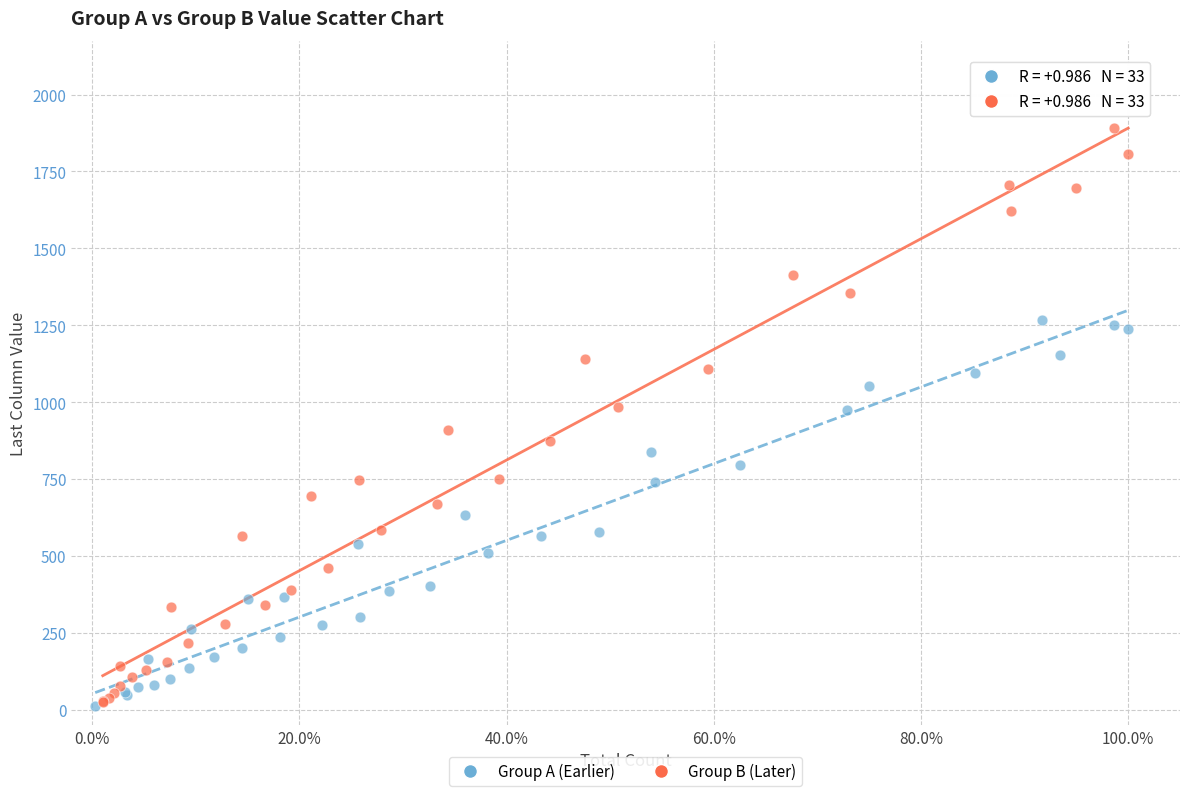

Which series contains the highest Y value?

Group B (Later)